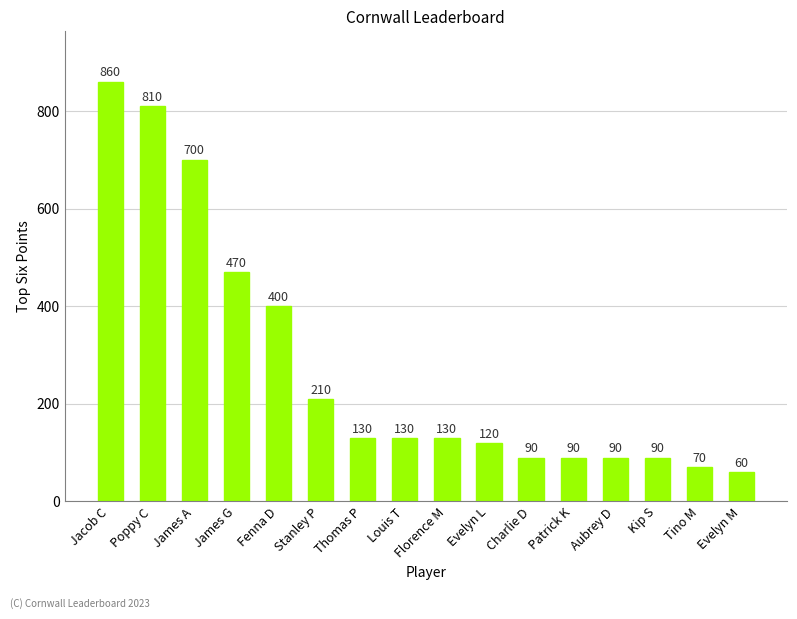

What is the approximate value at Charlie D, to the nearest 10?

90